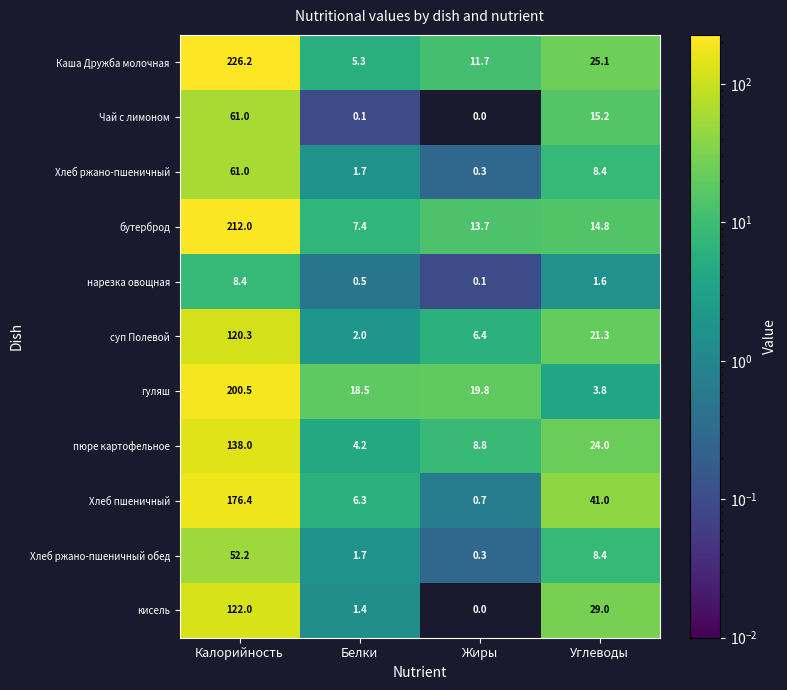

What is the spread (max minus min) of values at Калорийность?

217.8